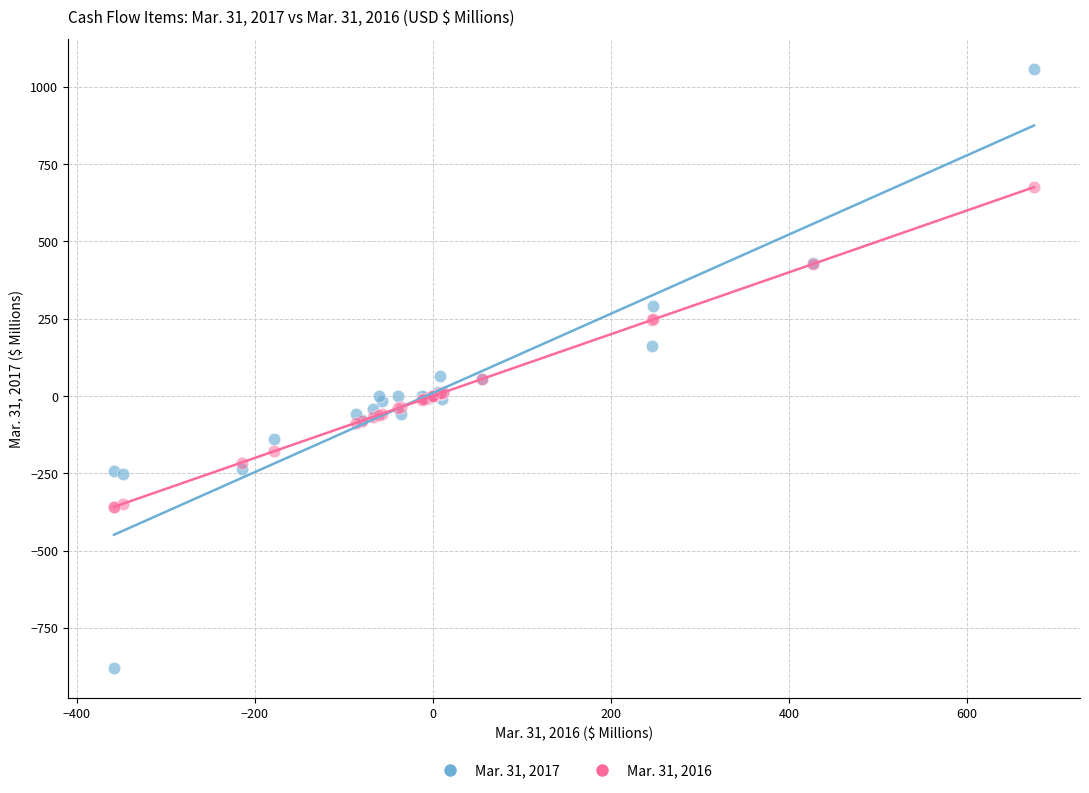

Which series reaches the minimum Y coordinate?

Mar. 31, 2017